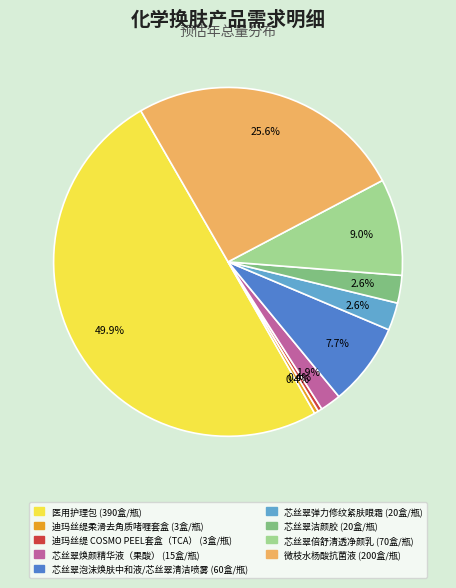

Count the number of slices in the pie.

9